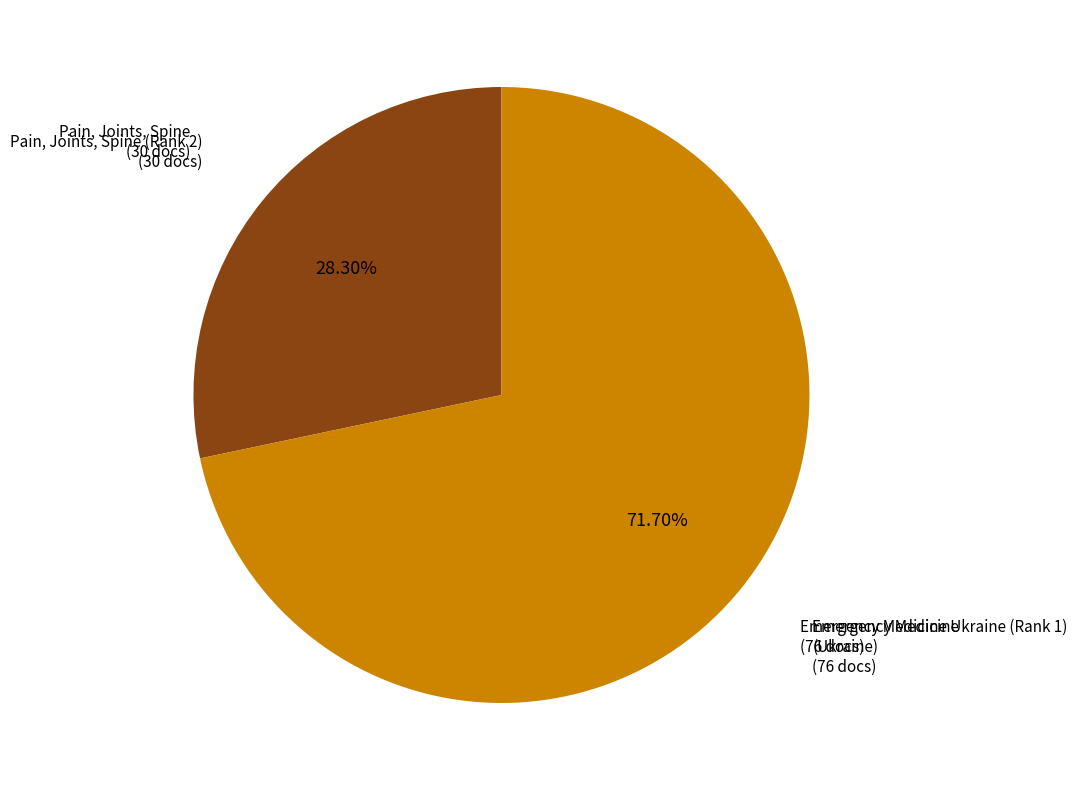

Which category accounts for the majority?

Emergency Medicine Ukraine (Rank 1)